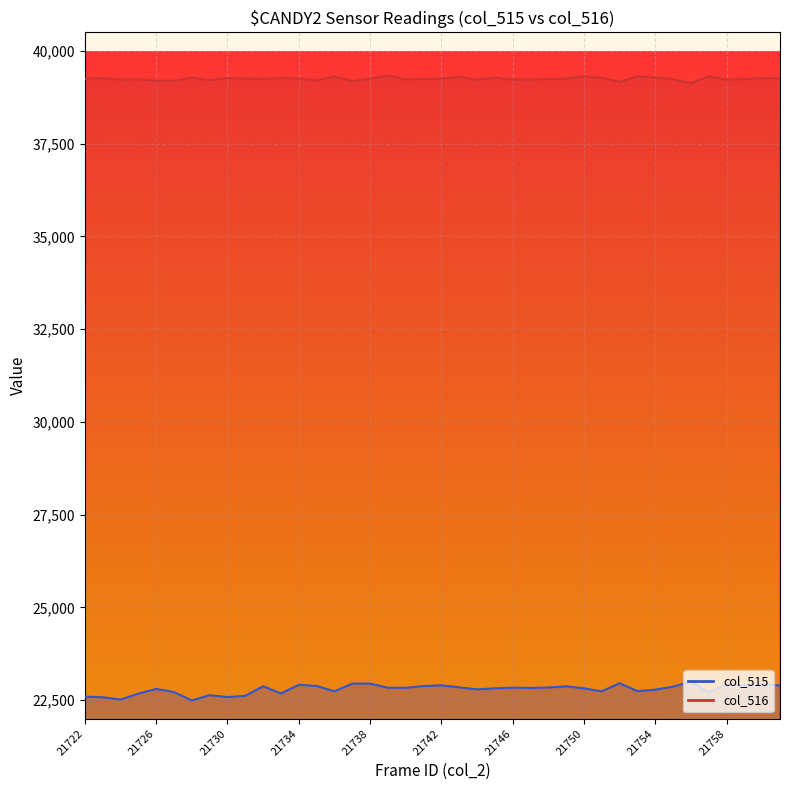

Between 21733 and 21744, which series saw the biggest shift?

col_515